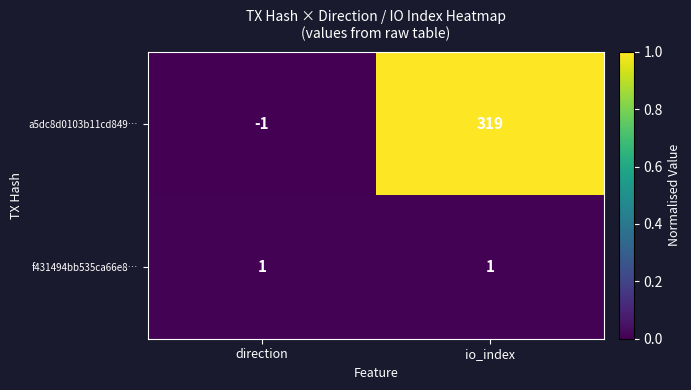

List the series in order of their overall mean, lowest first.

f431494bb535ca66e8…, a5dc8d0103b11cd849…